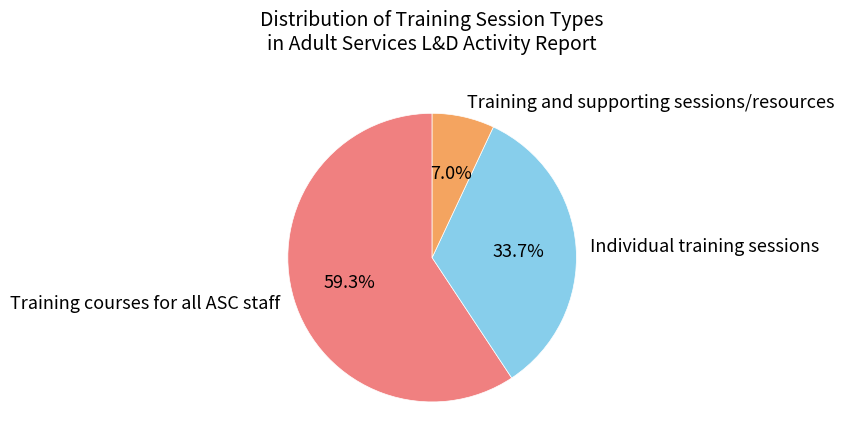

How much of the chart is everything except Individual training sessions?

66.3%